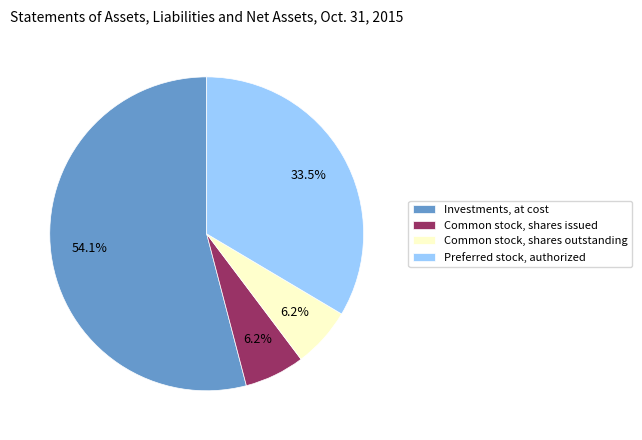

To the nearest percent, what is the combined percentage of Investments, at cost and Preferred stock, authorized?

88%